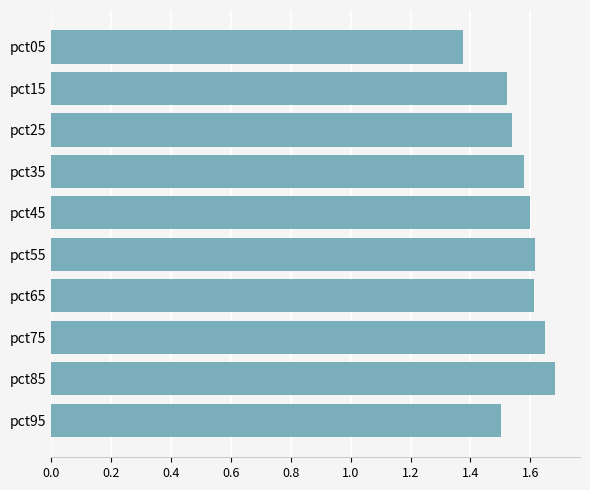

The chart shows a value of 1.5 at pct15. True or false?

True